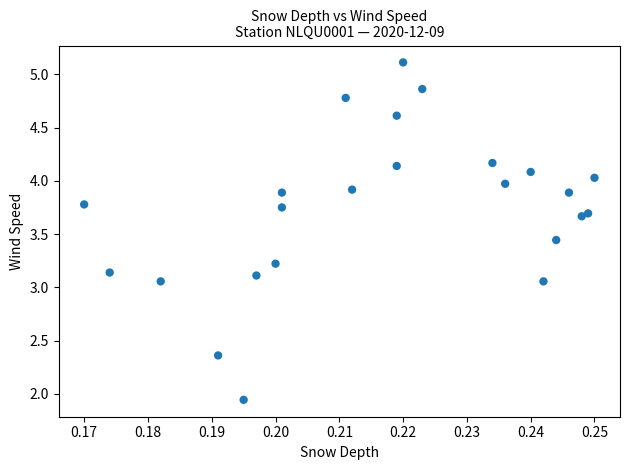

What is the range of Y values (max minus min)?

3.2